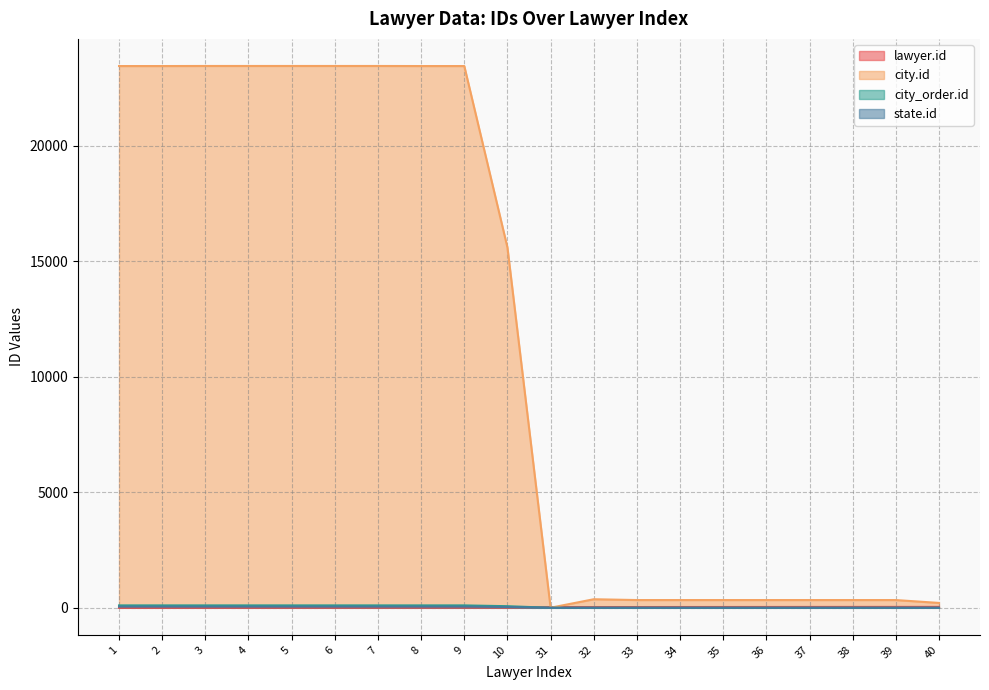

How many lines are shown in the chart?

4